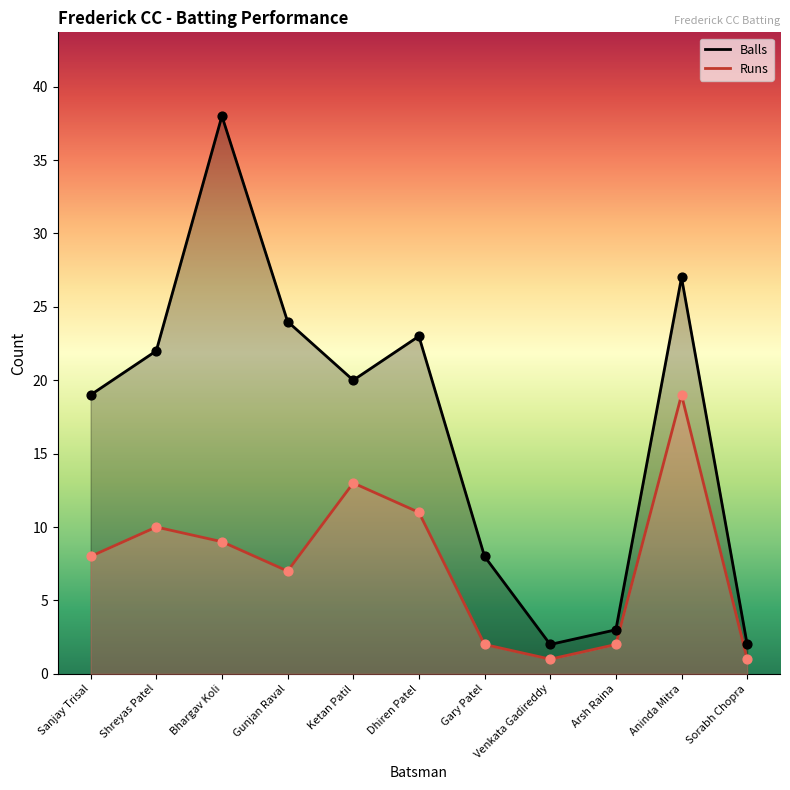

Which series has the largest total across all categories?

Balls